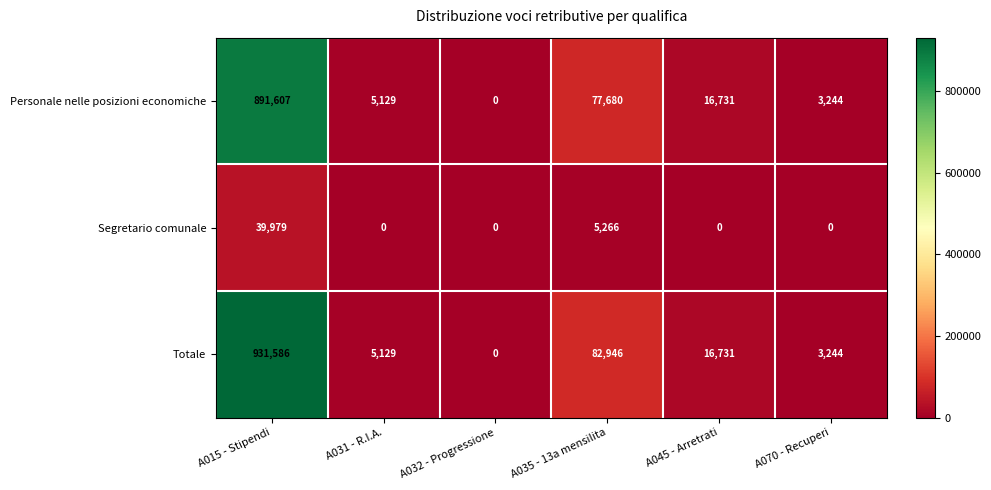

Is it true that Totale equals 136387 at A035 - 13a mensilitа?

False